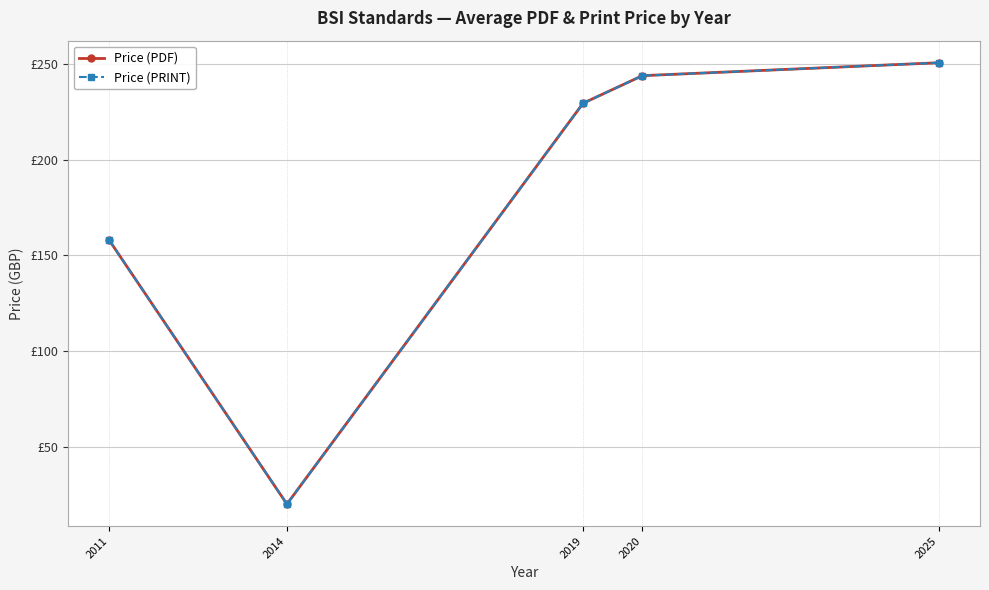

The value of Price (PDF) at 2014 is 20.0. True or false?

True